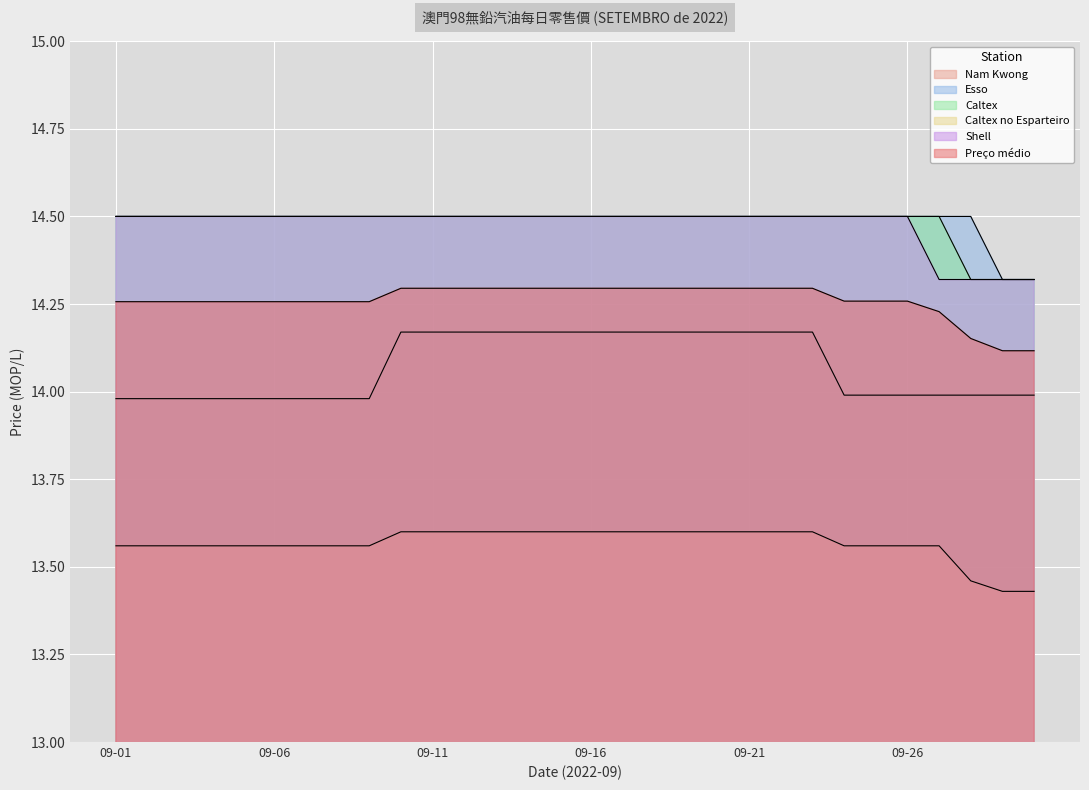

The Esso series shows 6.2 at 2022-09-27. True or false?

False